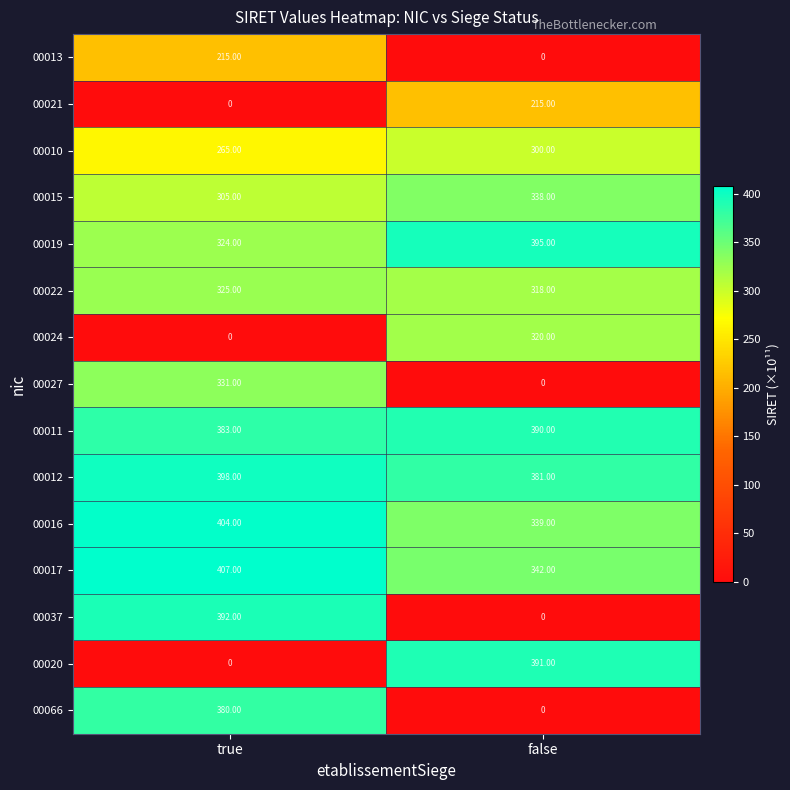

What is the difference between the maximum and minimum values in the 00024 series?

320